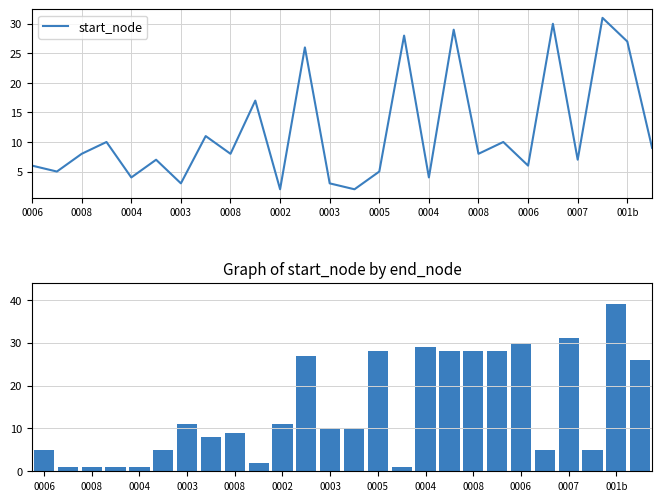

Does the chart contain stacked bars?

No